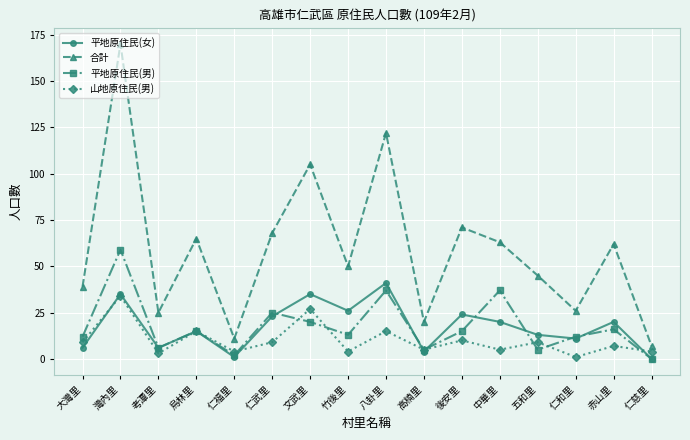

Is the value of 山地原住民(男) at 仁慈里 greater than the value of 平地原住民(女) at 仁福里?

Yes